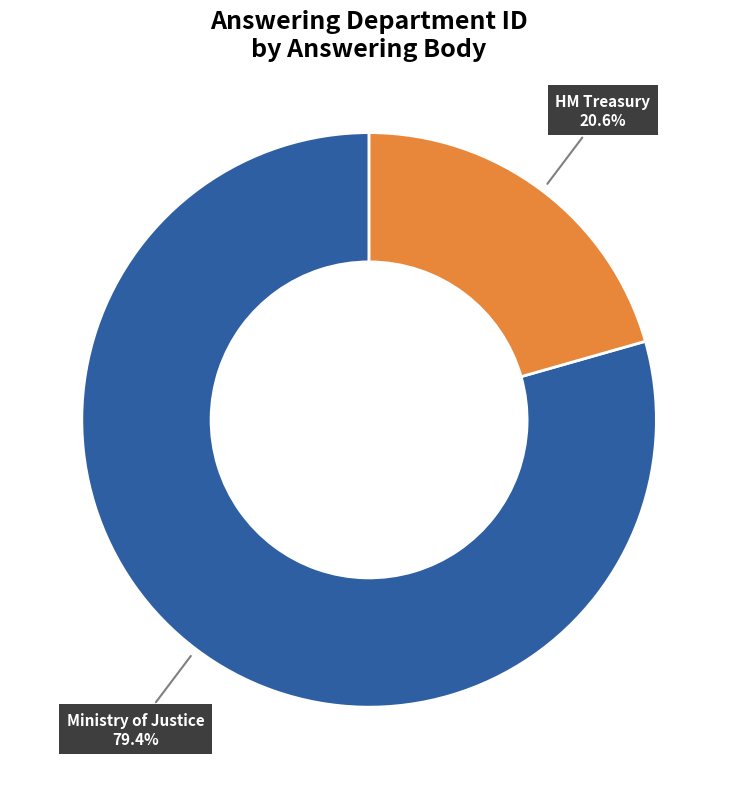

What portion of the pie excludes Ministry of Justice?

20.6%